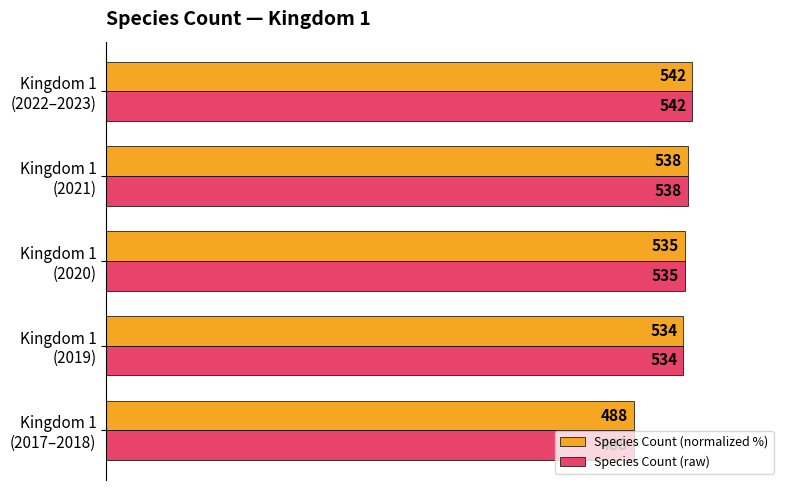

What are all the series names shown in the legend?

Species Count (normalized %), Species Count (raw)